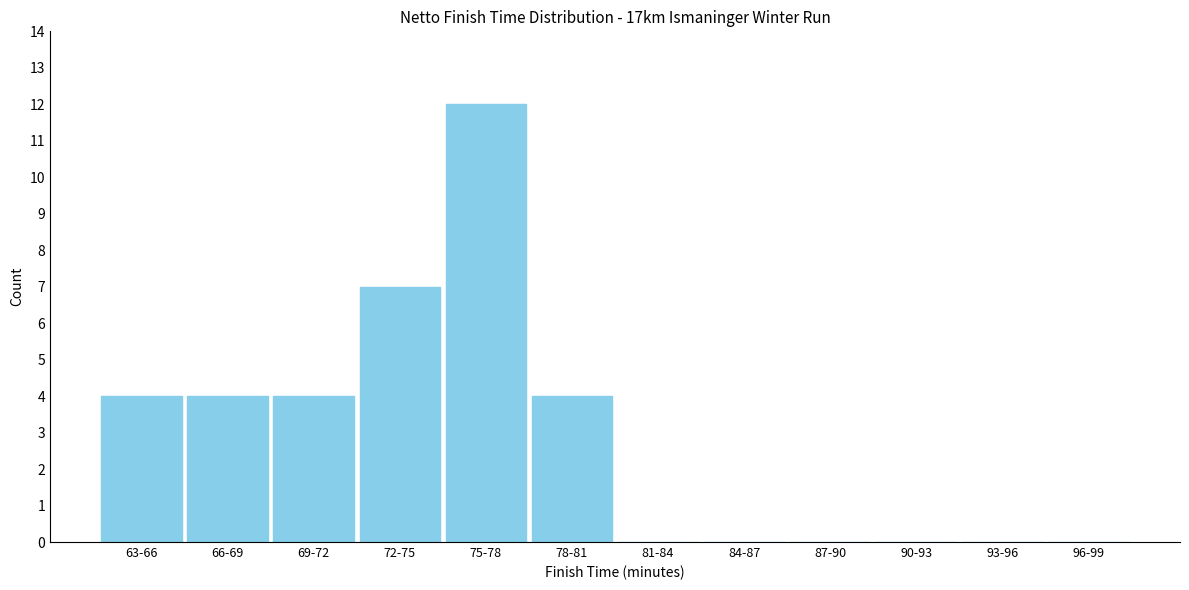

Reading left to right, what are all the values shown in this chart?

63-66=4	66-69=4	69-72=4	72-75=7	75-78=12	78-81=4	81-84=0	84-87=0	87-90=0	90-93=0	93-96=0	96-99=0